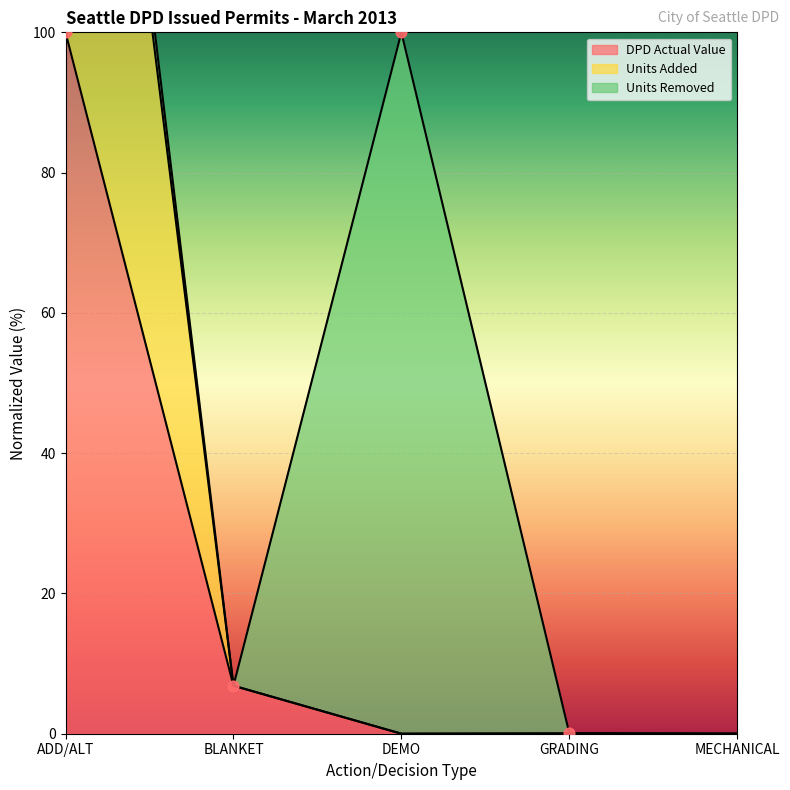

At which category is the sum across all series the highest?

ADD/ALT